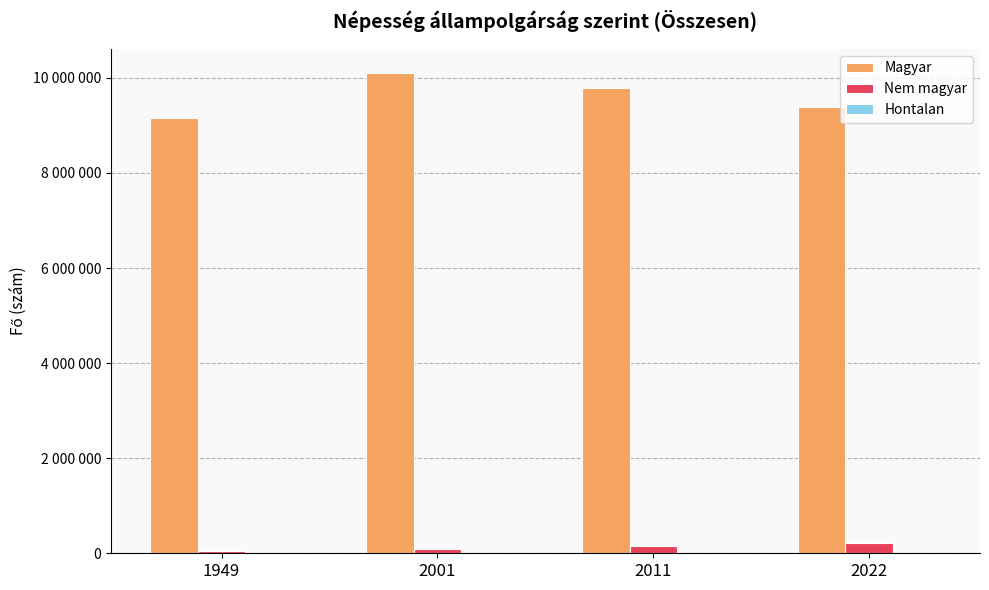

What is the difference between the highest and lowest values at 2022?

9385458